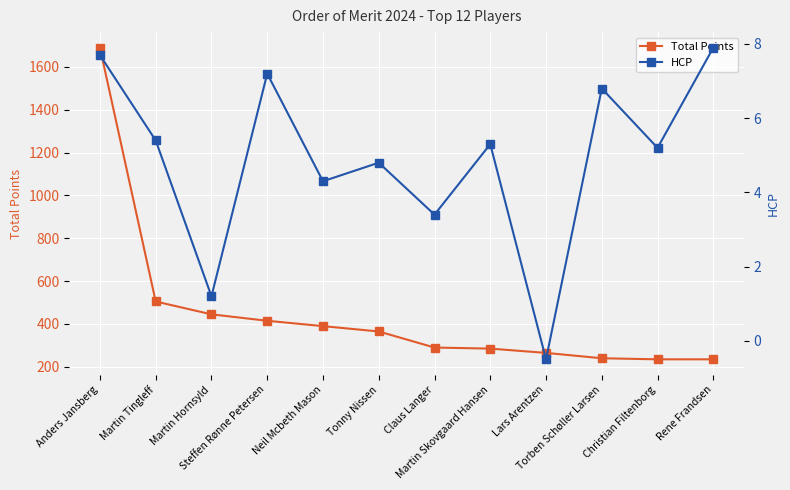

Which category has the highest value across all series?

Anders Jansberg